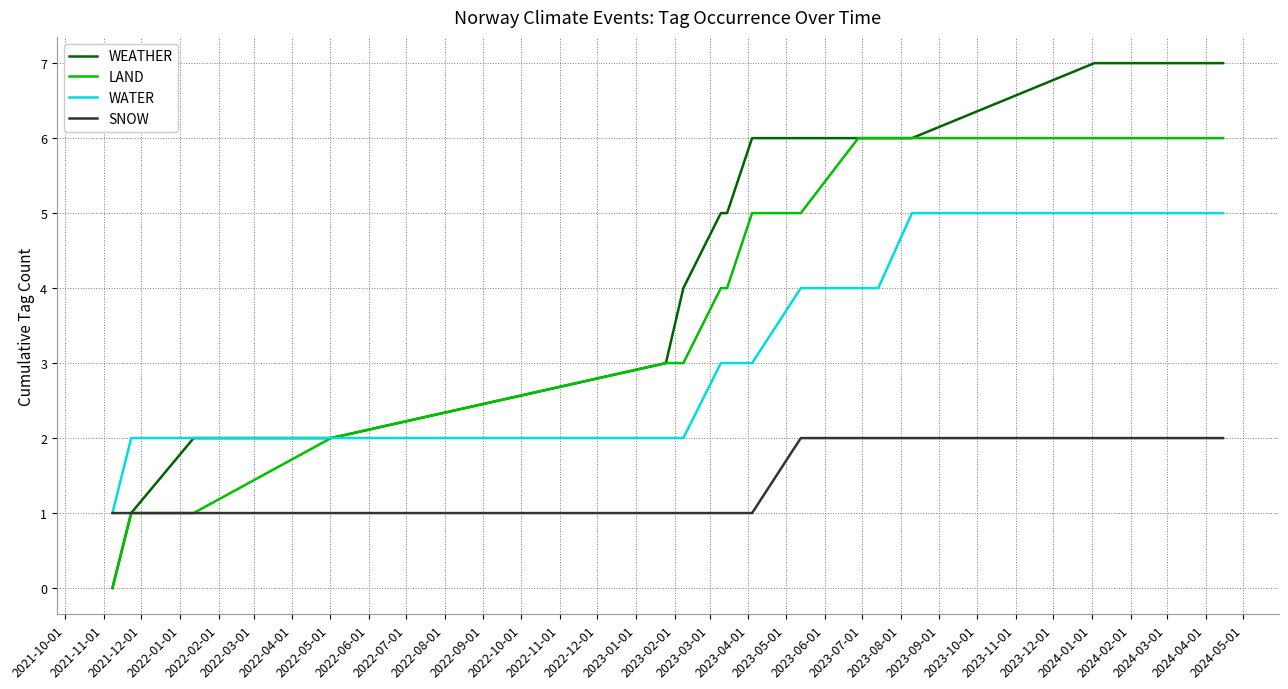

Which series has the widest spread of values?

WEATHER